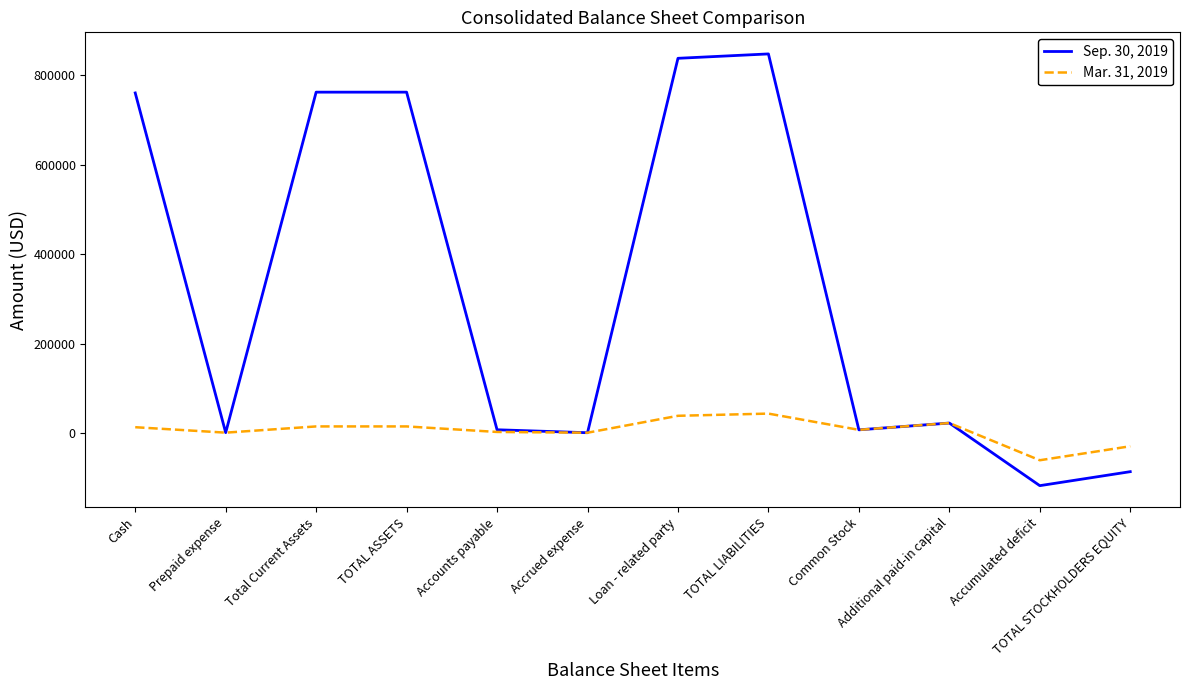

What is the minimum value for Sep. 30, 2019?

-116574